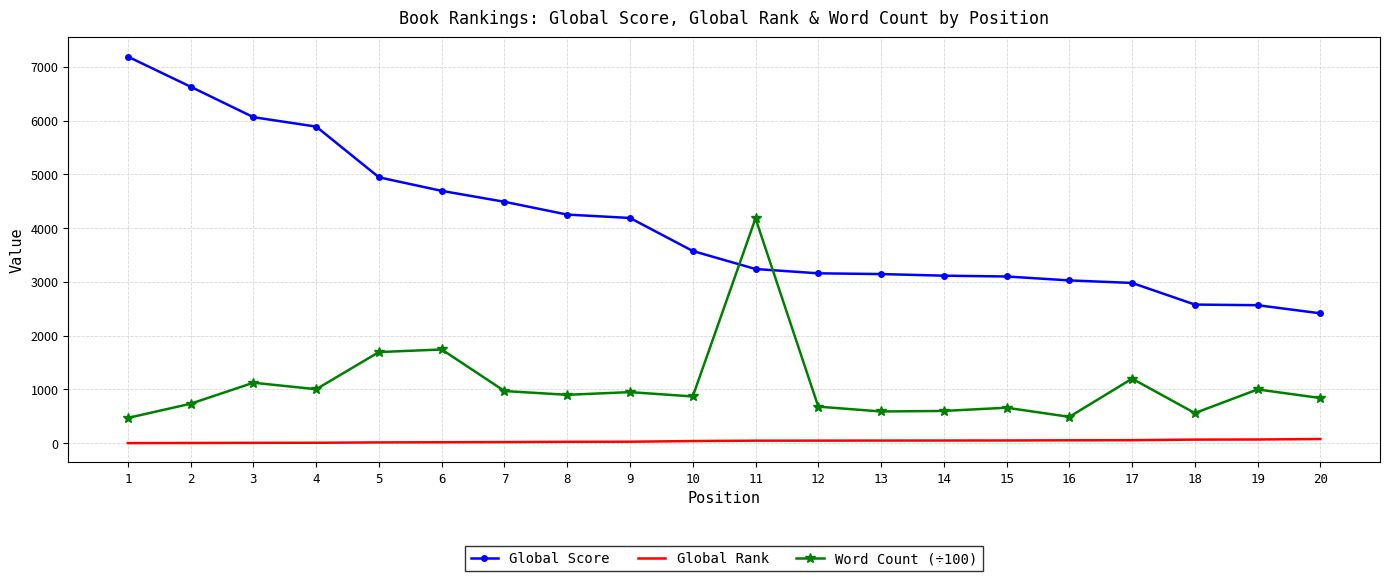

Between 1 and 13, which series saw the biggest shift?

Global Score